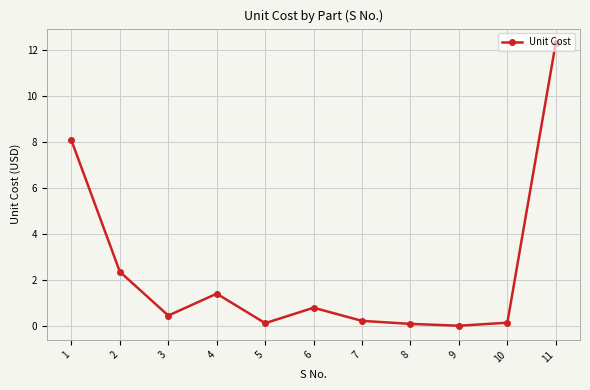

What is the maximum value shown in the chart?

12.3